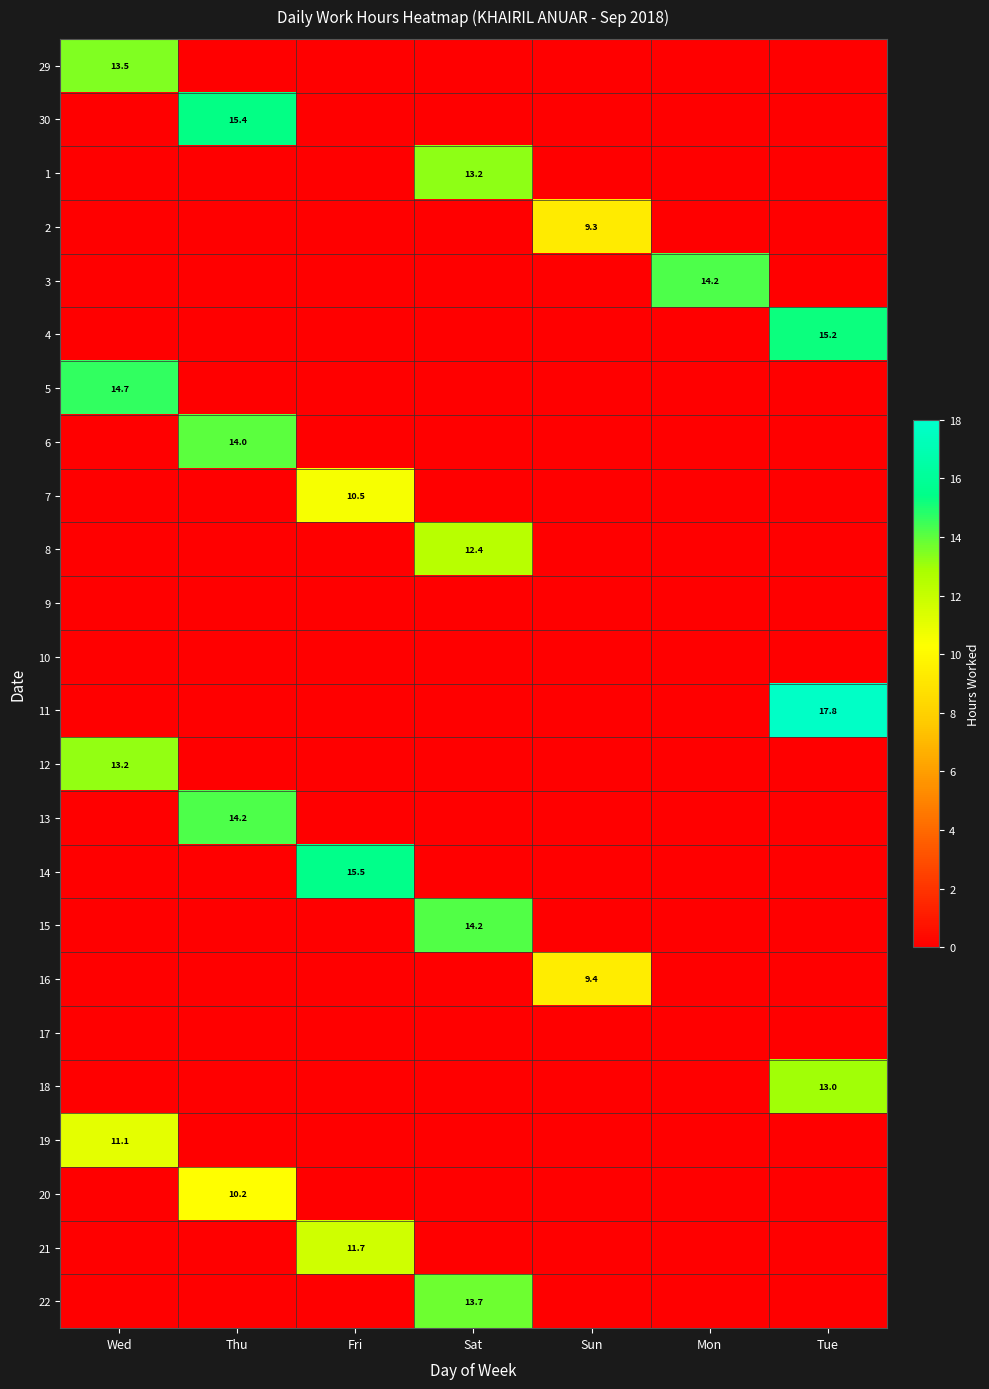

List the series in order of their peak value, highest first.

11, 14, 30, 4, 5, 3, 13, 15, 6, 22, 29, 1, 12, 18, 8, 21, 19, 7, 20, 16, 2, 9, 10, 17